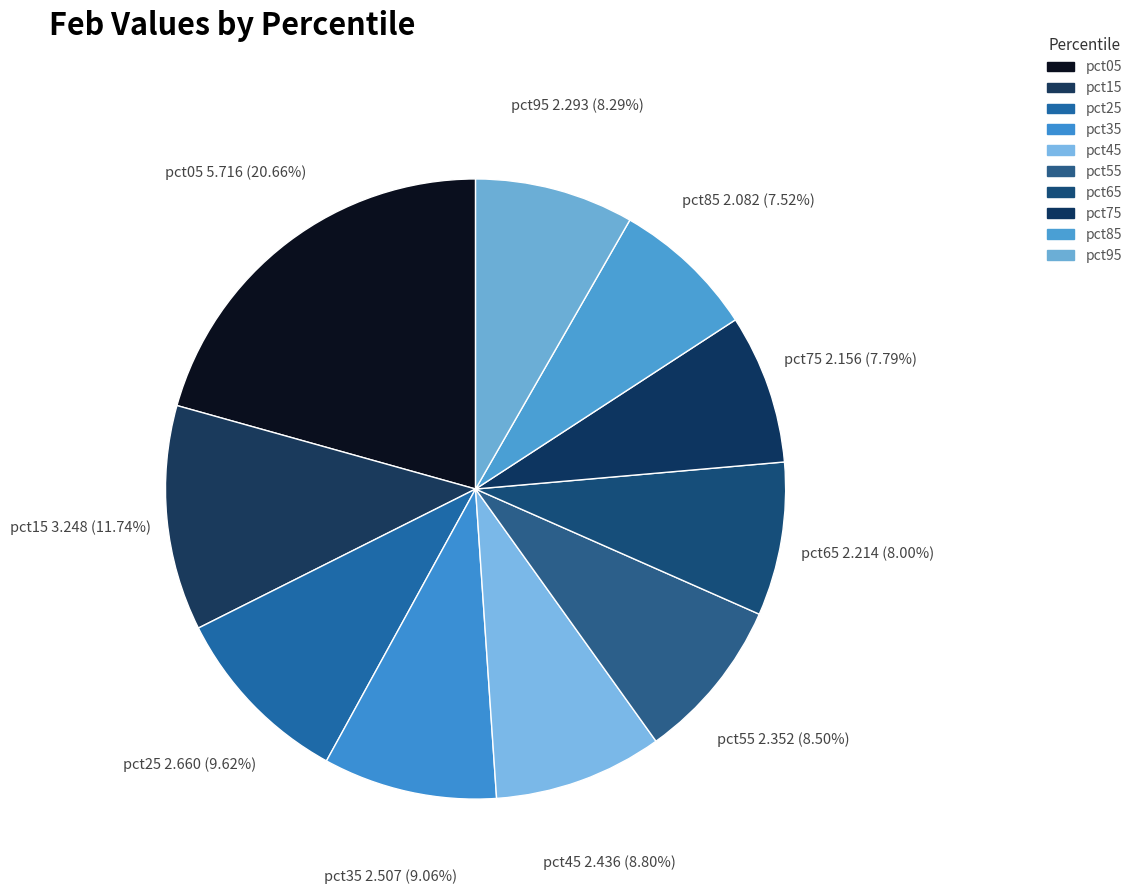

How many segments does this pie chart have?

10